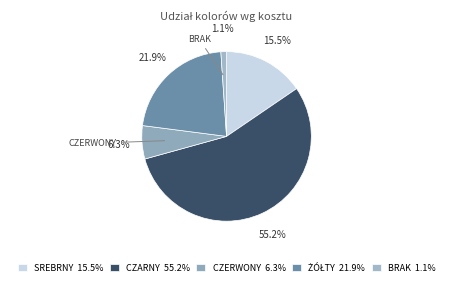

Count the number of slices in the pie.

5